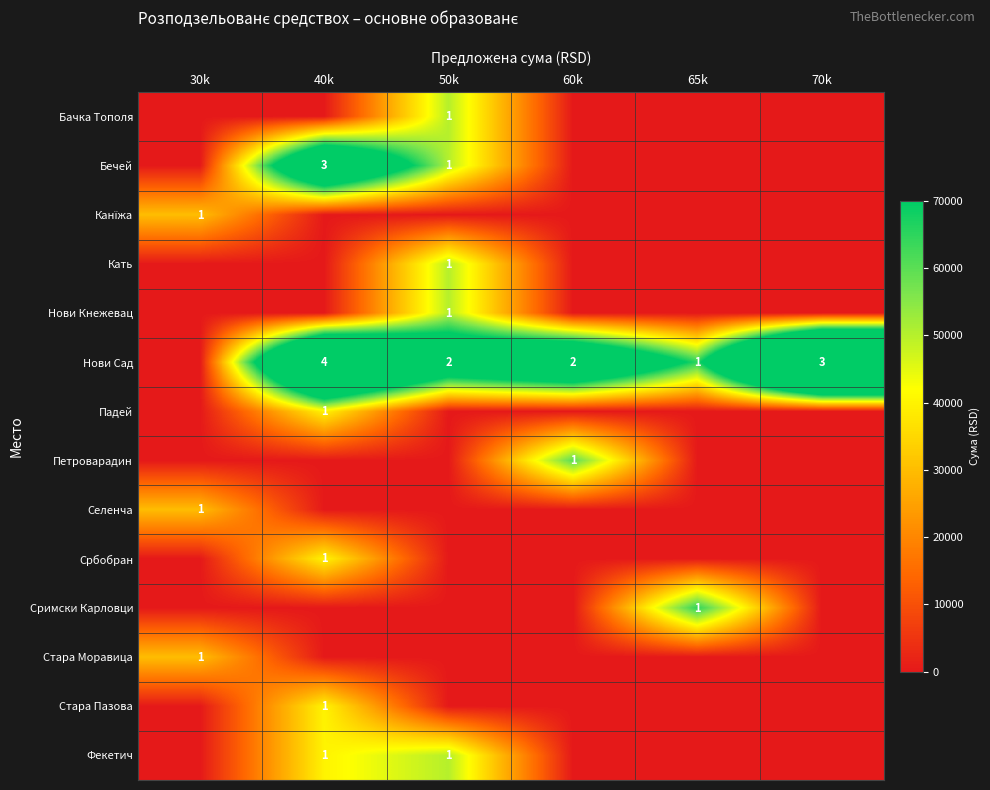

Is it true that Нови Сад equals 241816 at 40k?

False